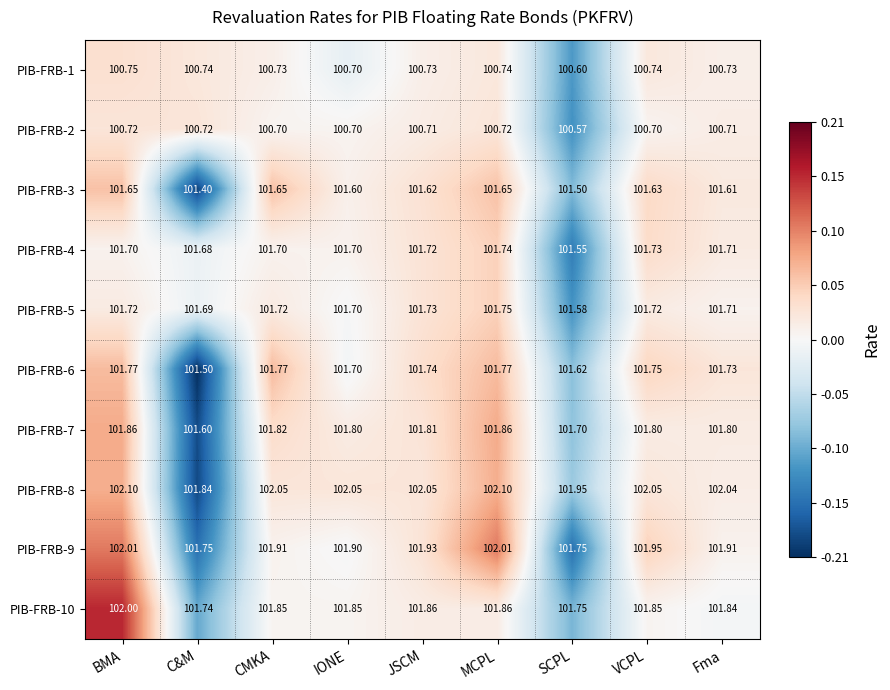

How many categories are shown in the chart?

9